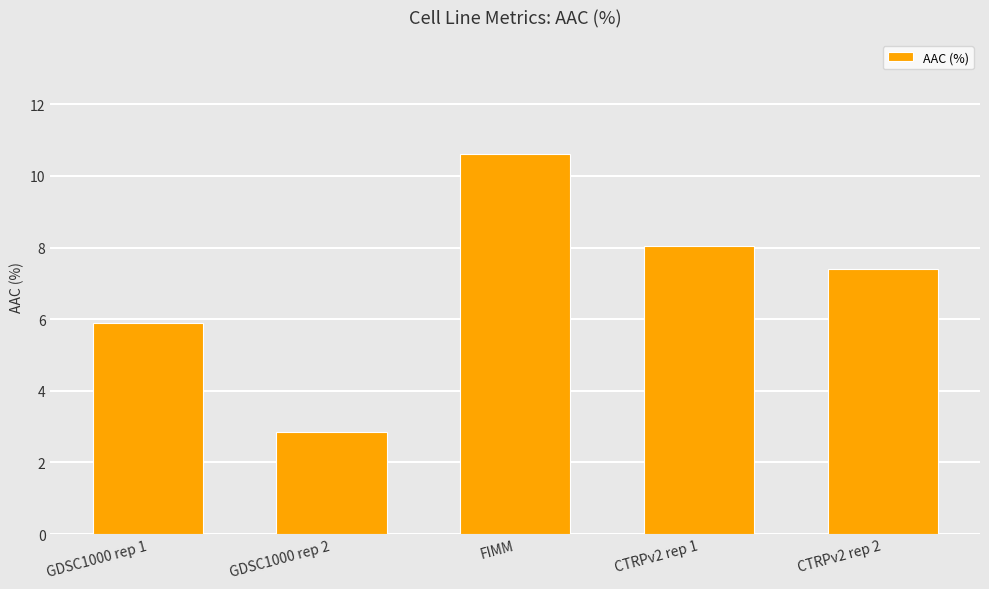

Reading left to right, what are all the values shown in this chart?

5.9	2.8	10.6	8.0	7.4